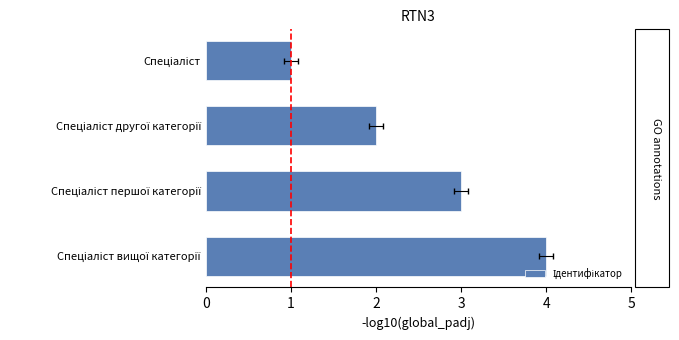

Reading left to right, list all the values displayed in this chart.

1	2	3	4